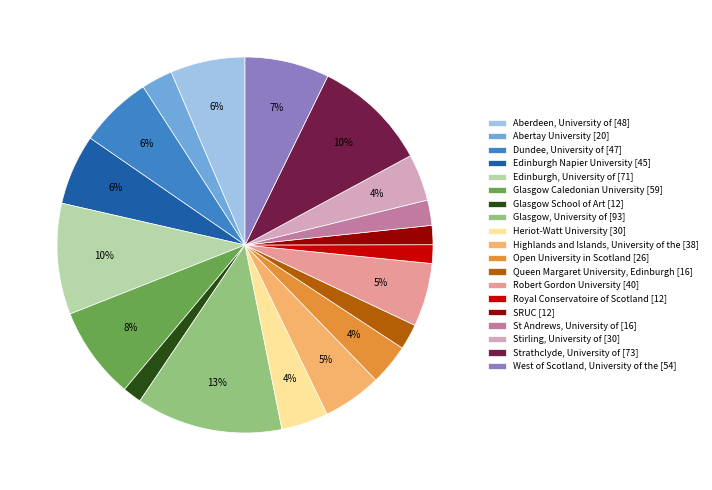

True or false: Open University in Scotland accounts for 4% of the total.

True